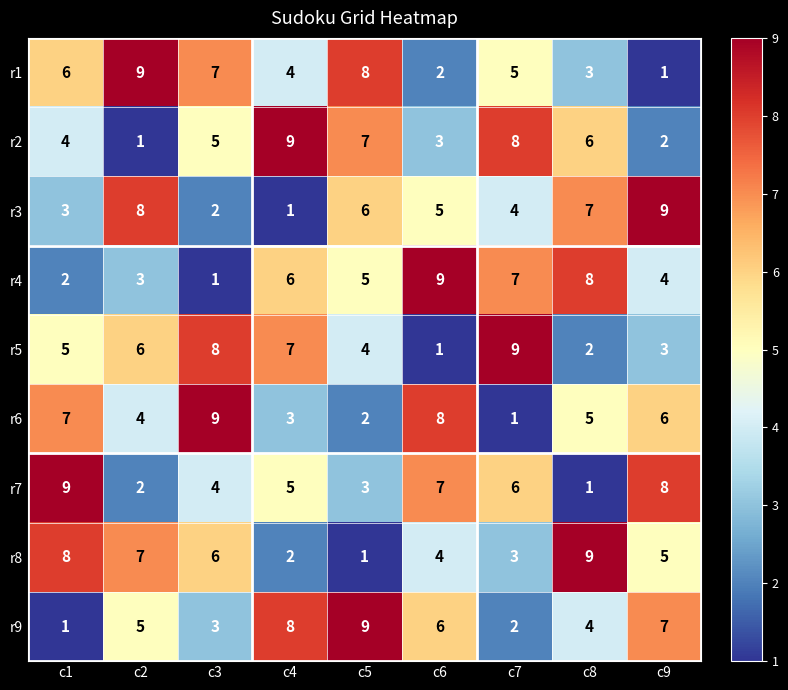

What is the approximate value of r4 at c8?

8